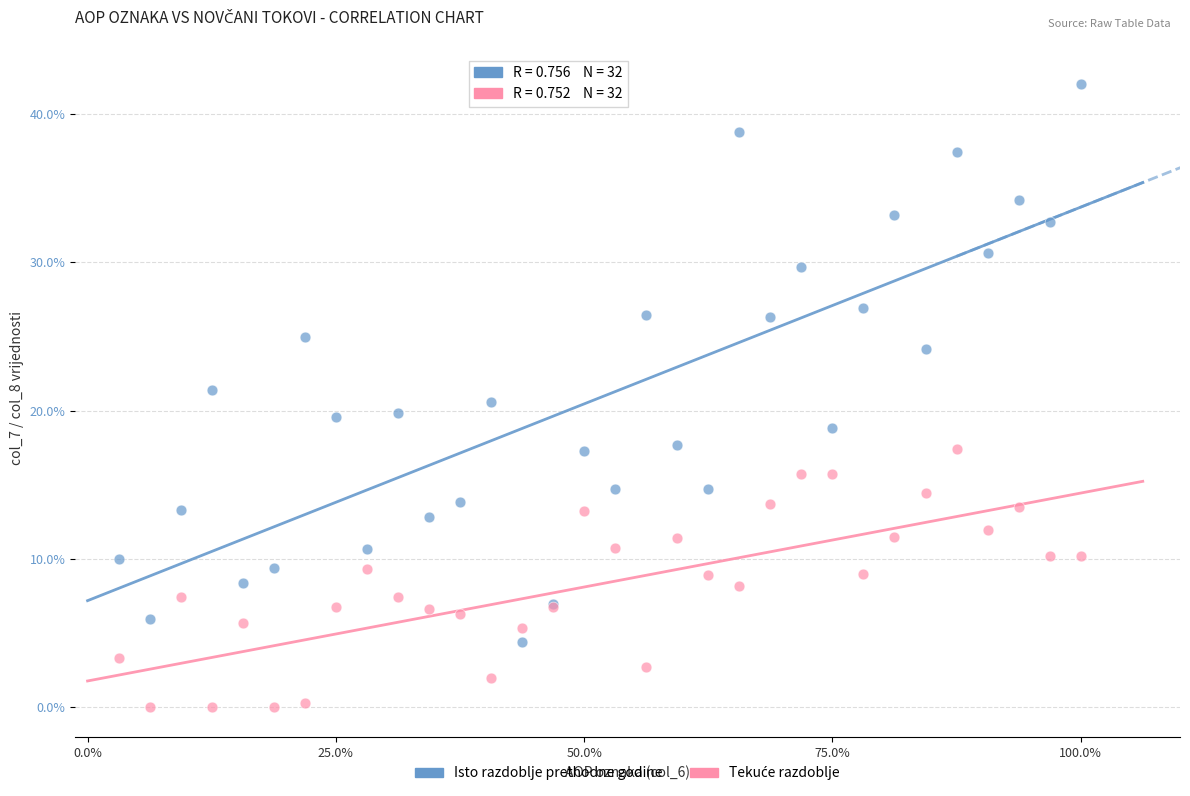

In the Isto razdoblje prethodne godine series, what Y value is closest to 23?

24.1